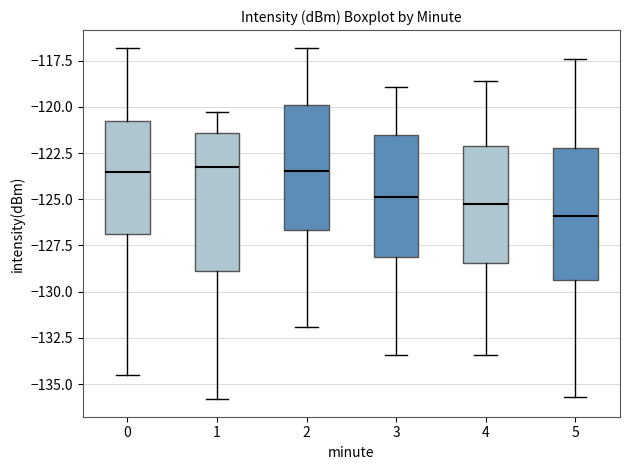

Reading left to right, transcribe this box plot: for each box, give where its median line is, the range the box spans, and where its two whiskers end, as read against the y-axis. The values are not printed on the chart, so give them approximately, as read against the axis.

0: median -123.5, box -127.0 to -121.0, whiskers -134.5 to -117.0
1: median -123.0, box -129.0 to -121.5, whiskers -136.0 to -120.5
2: median -123.5, box -126.5 to -120.0, whiskers -132.0 to -117.0
3: median -125.0, box -128.0 to -121.5, whiskers -133.5 to -119.0
4: median -125.0, box -128.5 to -122.0, whiskers -133.5 to -118.5
5: median -126.0, box -129.5 to -122.0, whiskers -135.5 to -117.5